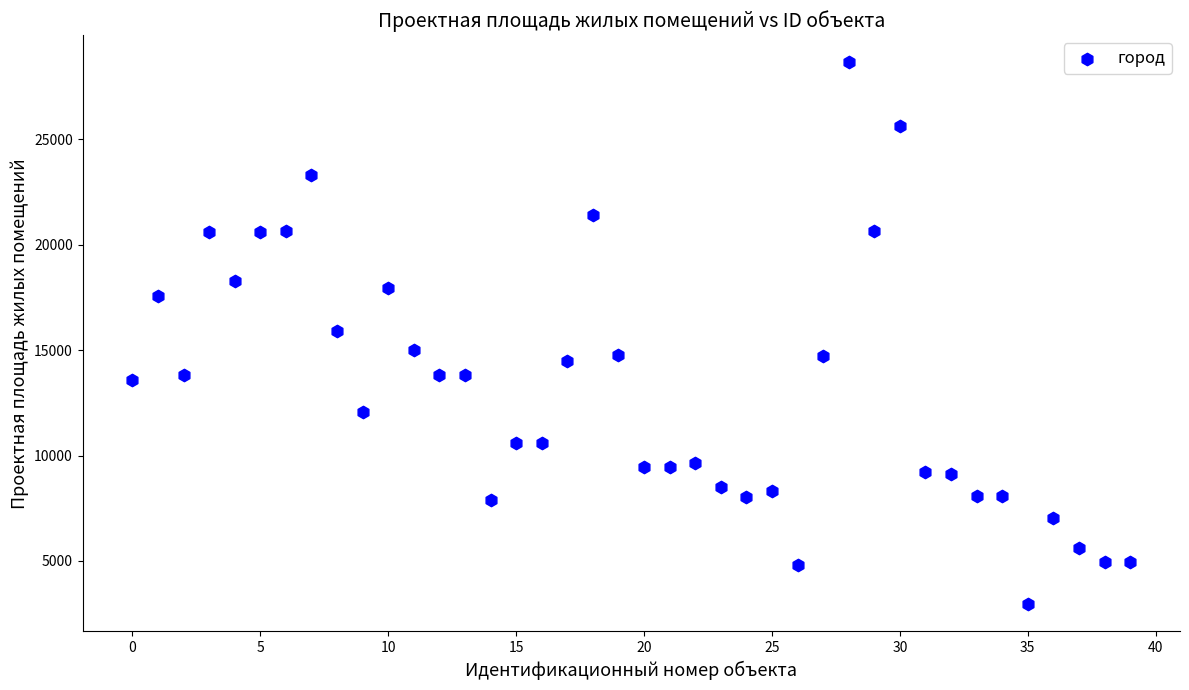

What is the range of Y values (max minus min)?

25723